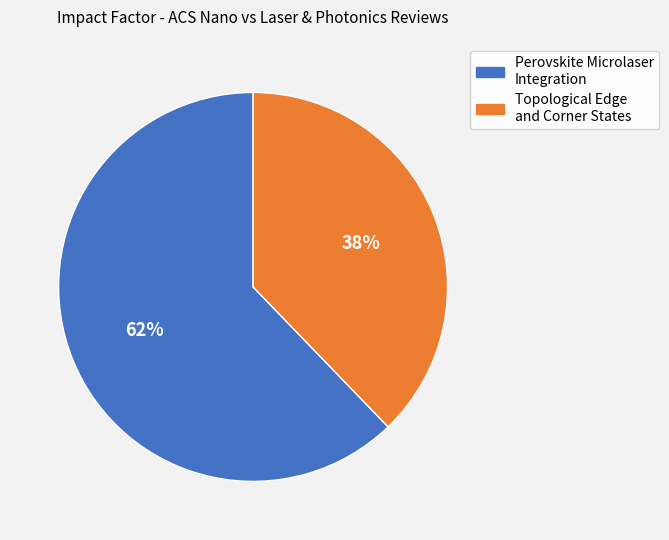

To the nearest percent, what percentage of the pie is Perovskite Microlaser Integration?

62%